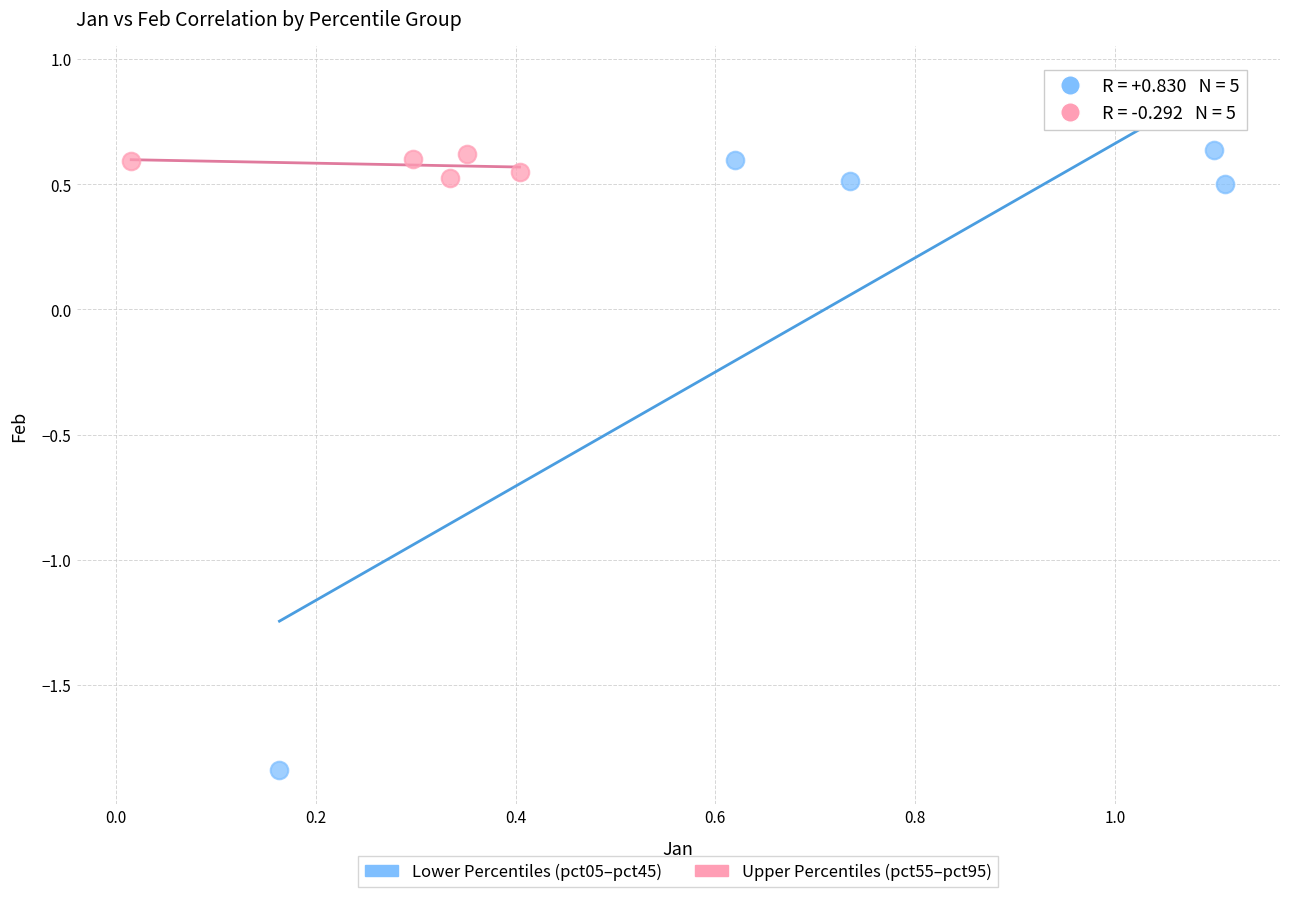

Which series contains the lowest Y value?

Lower Percentiles (pct05–pct45)